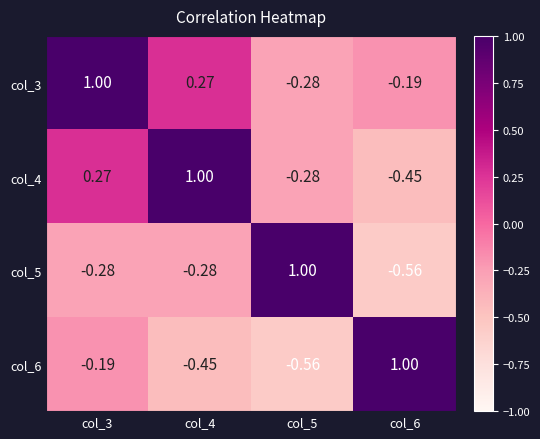

How many values in col_4 are above zero?

2